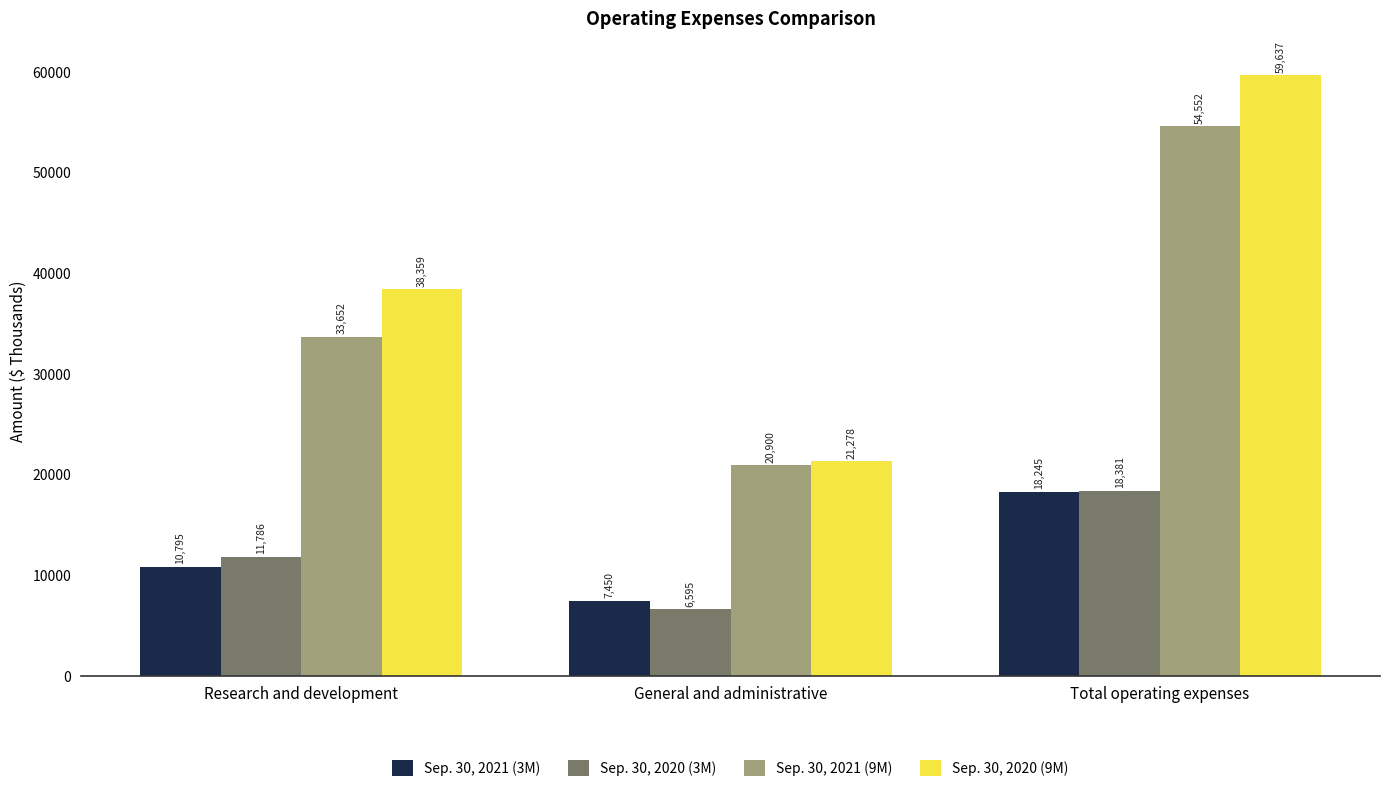

At which category is the sum across all series the highest?

Total operating expenses